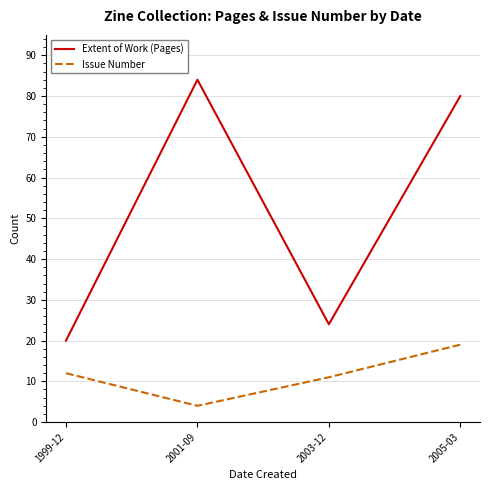

What is the difference between the highest and lowest values at 2003-12?

13